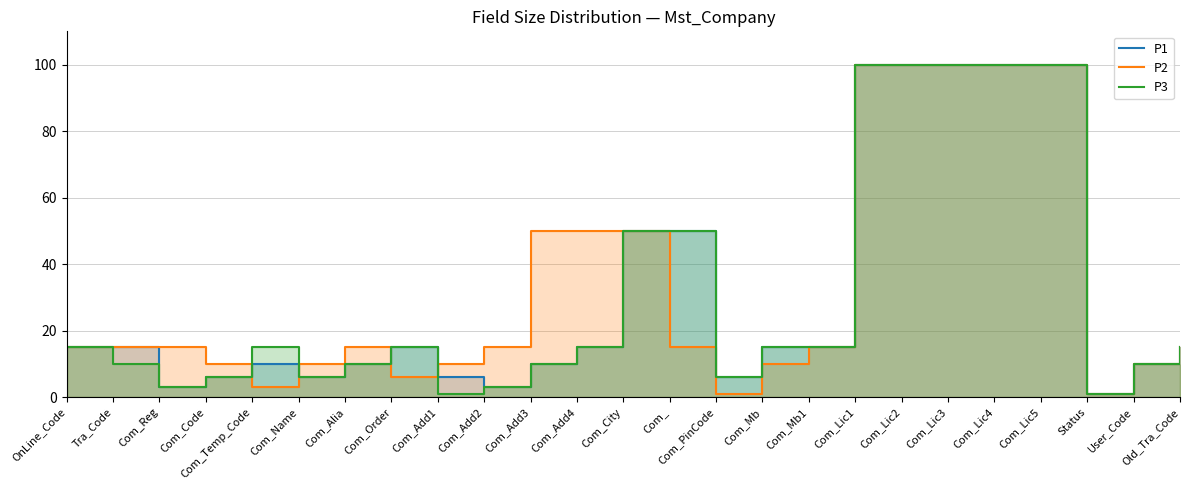

Where is the first local maximum for P3?

Com_Temp_Code